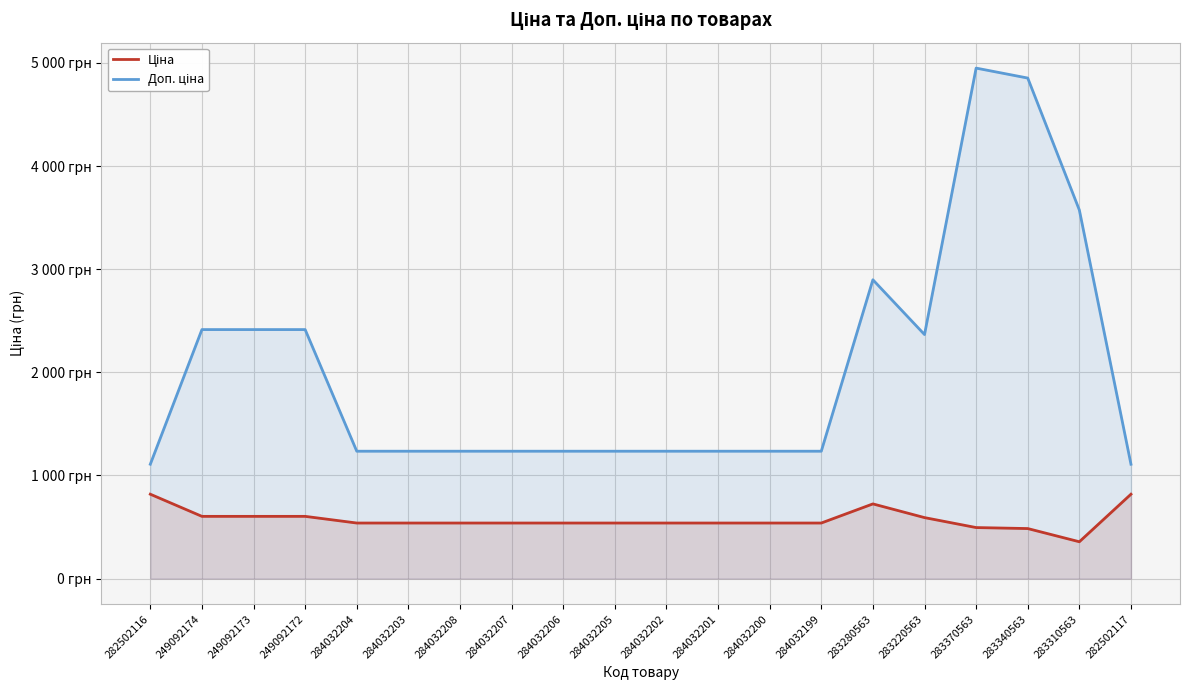

Where is the first local minimum for Ціна?

283310563